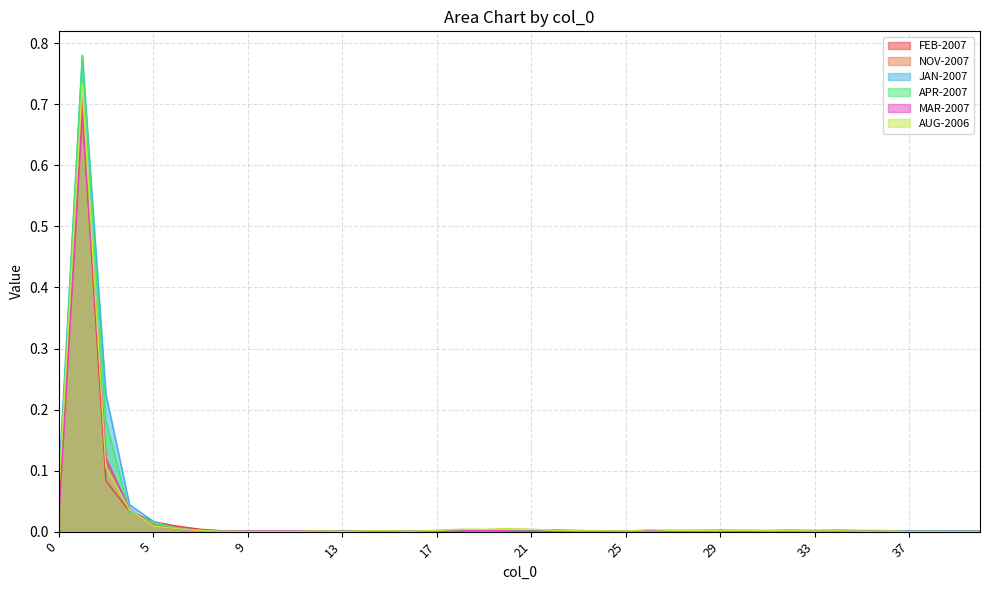

Does the chart display data point markers on the line(s)?

No